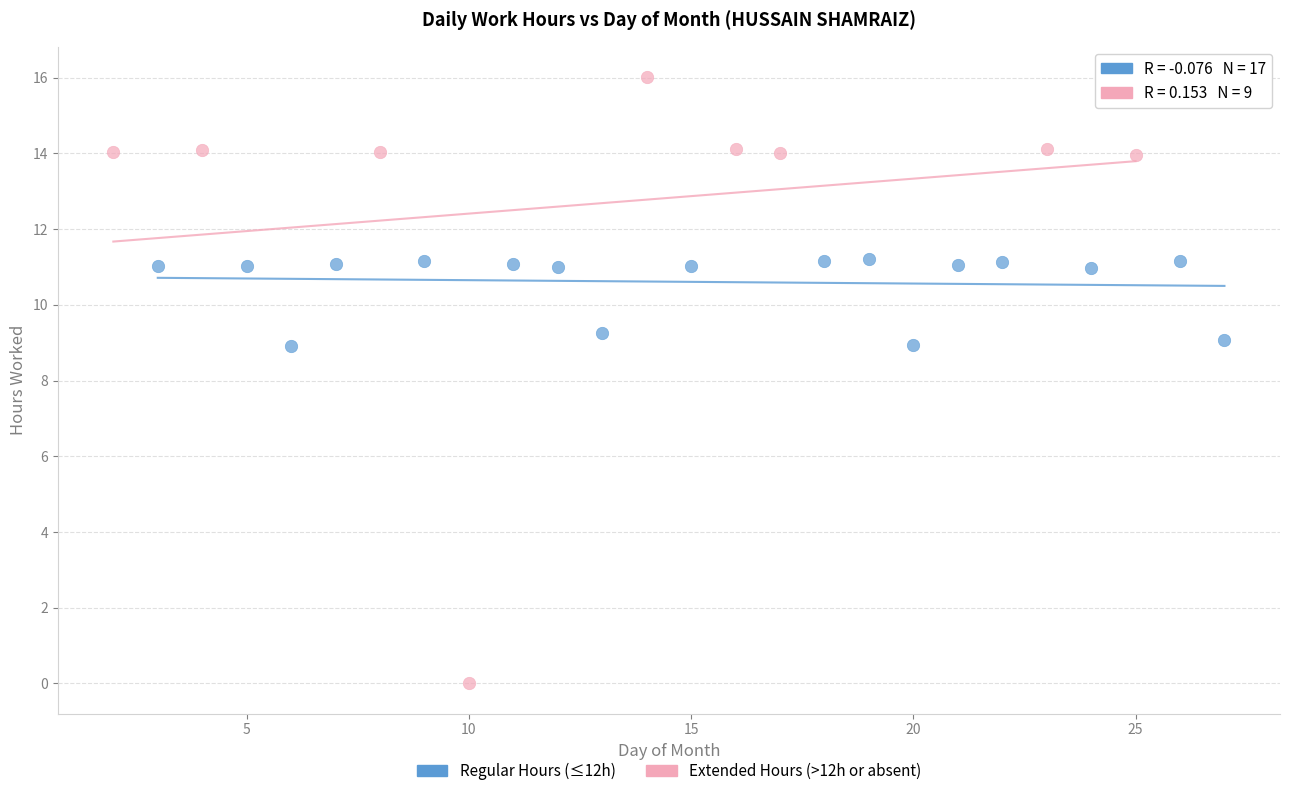

Which series has the largest Y range (max minus min)?

Extended Hours (>12h or absent)